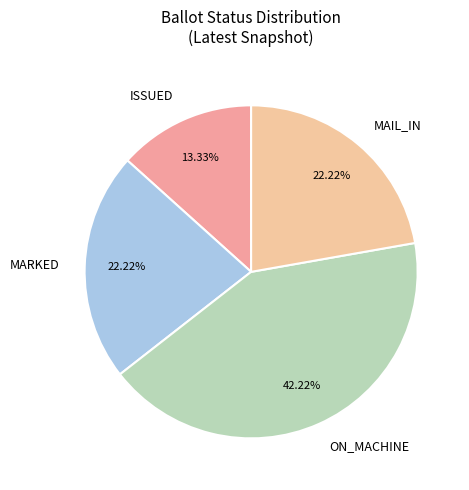

To the nearest percent, what is the average slice percentage?

25%